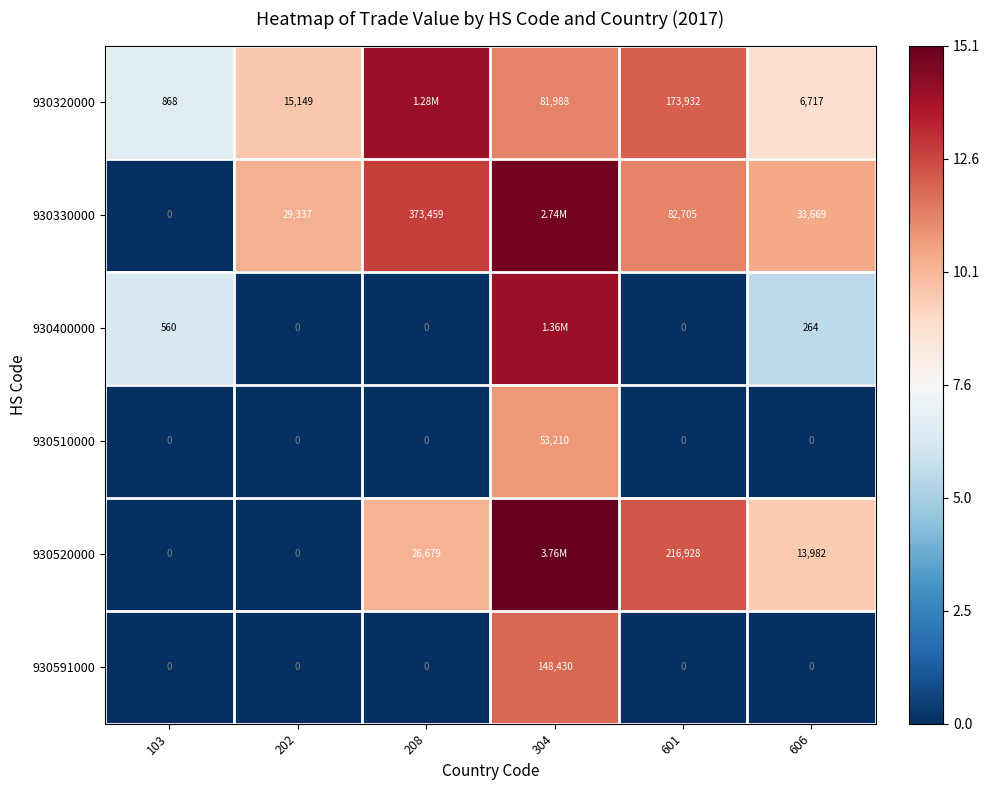

Is the value of 930320000 at 606 greater than the value of 930520000 at 202?

Yes